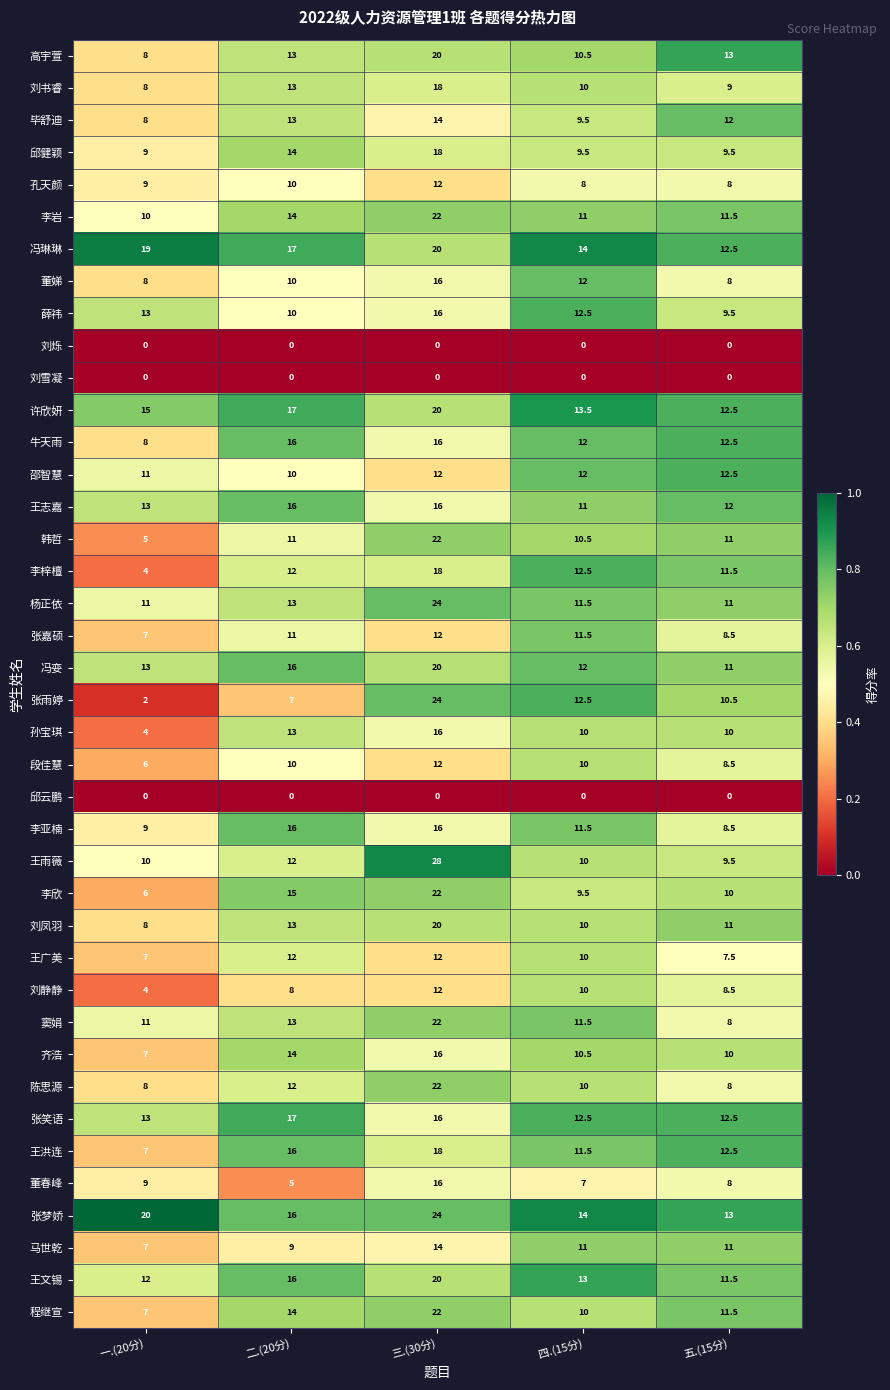

At which label is 段佳慧 closest to 9?

五.(15分)